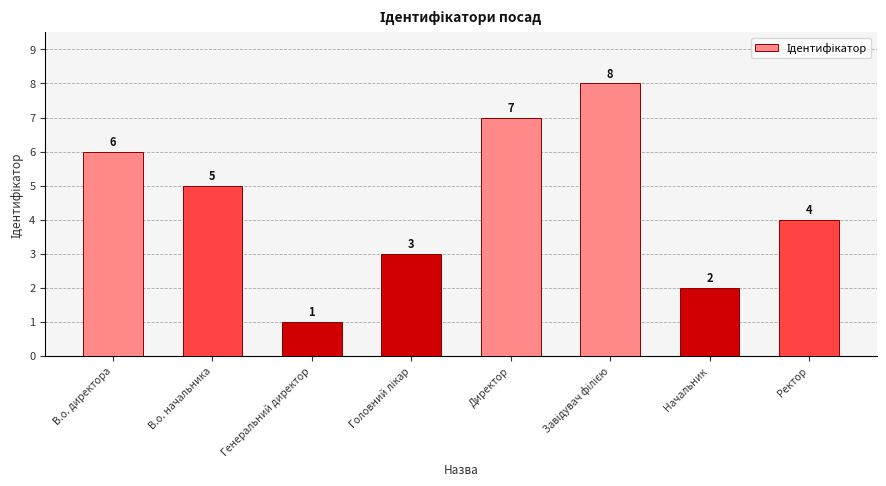

What is the value of the 4th bar from the left?

3